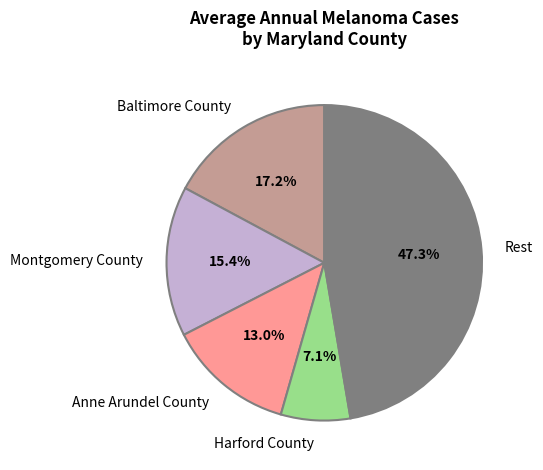

How many slices are in this pie chart?

5